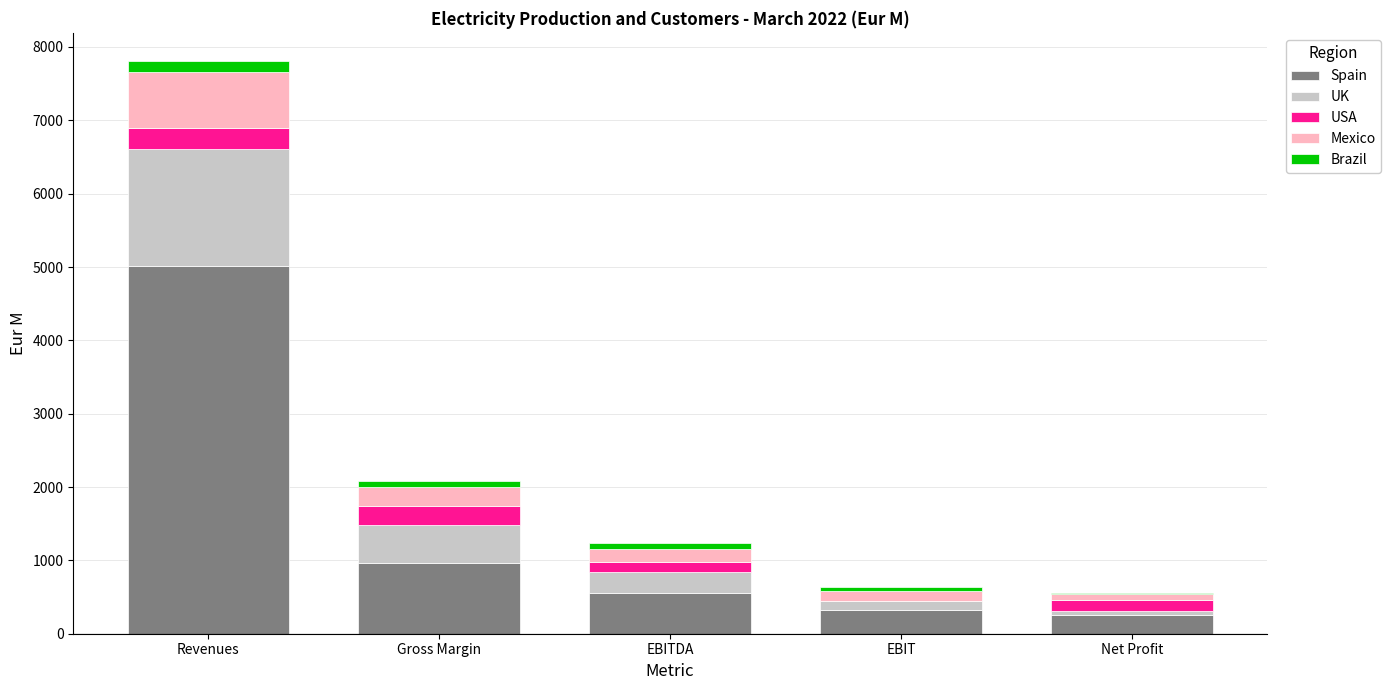

Reading left to right, extract all data points from this chart.

Spain: 5019.7	962.4	557.4	325.1	250.2
UK: 1591.8	517.3	284.1	124.3	58.8
USA: 278.9	258.1	130.3	0.0	147.6
Mexico: 771.0	265.6	189.9	134.1	88.4
Brazil: 141.3	84.8	69.4	51.3	14.6